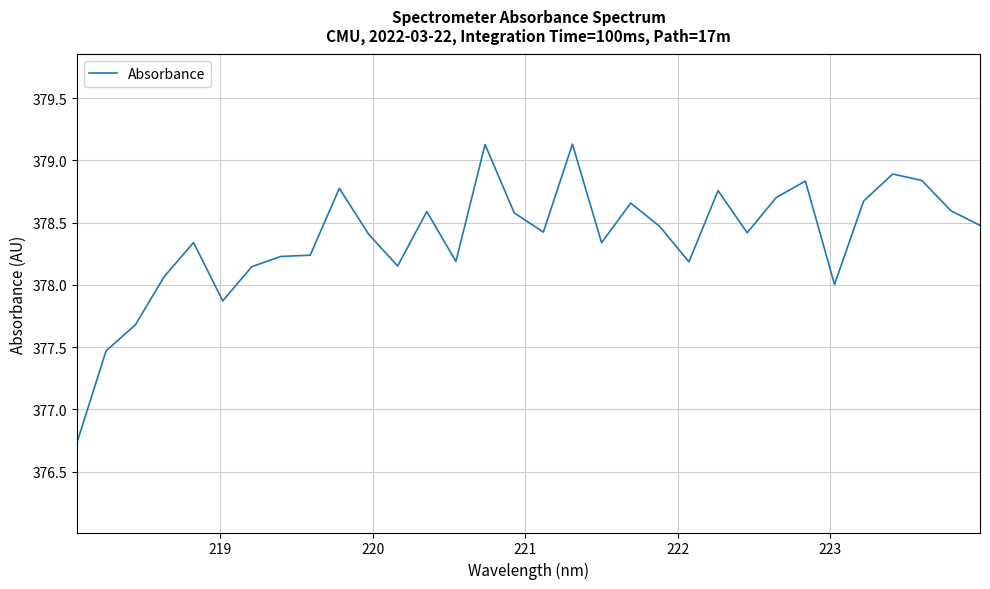

Count the number of data series in this chart.

1